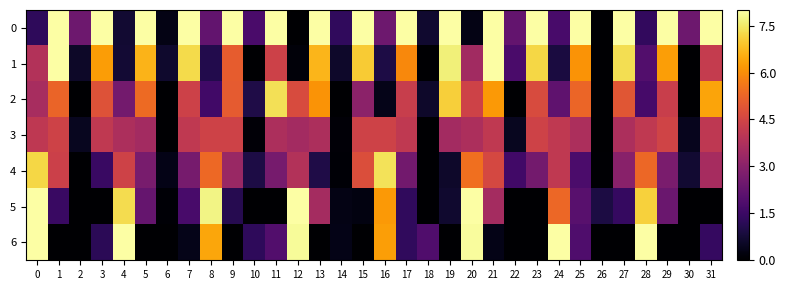

Rank the series at 17 from highest to lowest value.

0, 1, 2, 3, 4, 6, 5